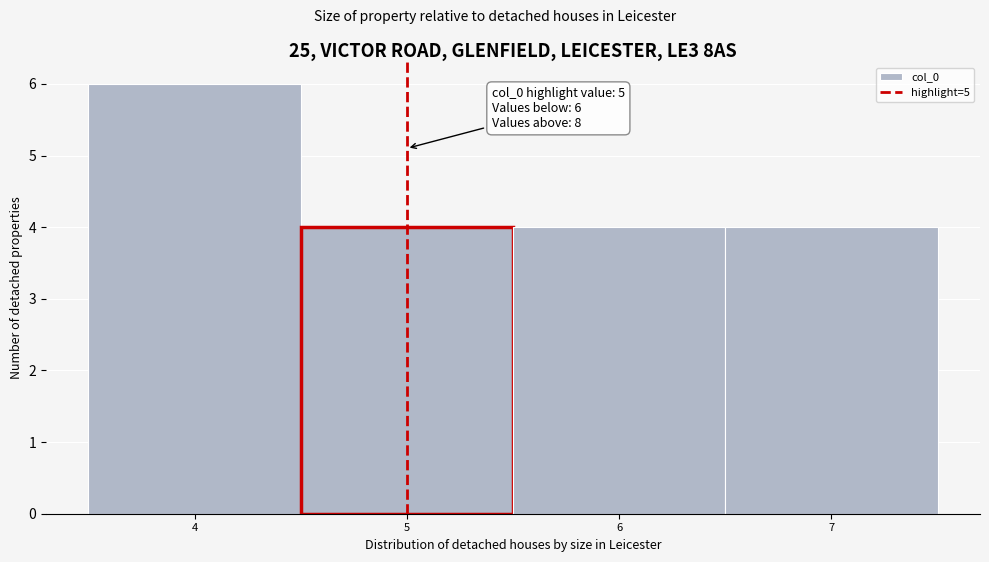

Over which range of the x-axis is the bar tallest?

3.5 to 4.5